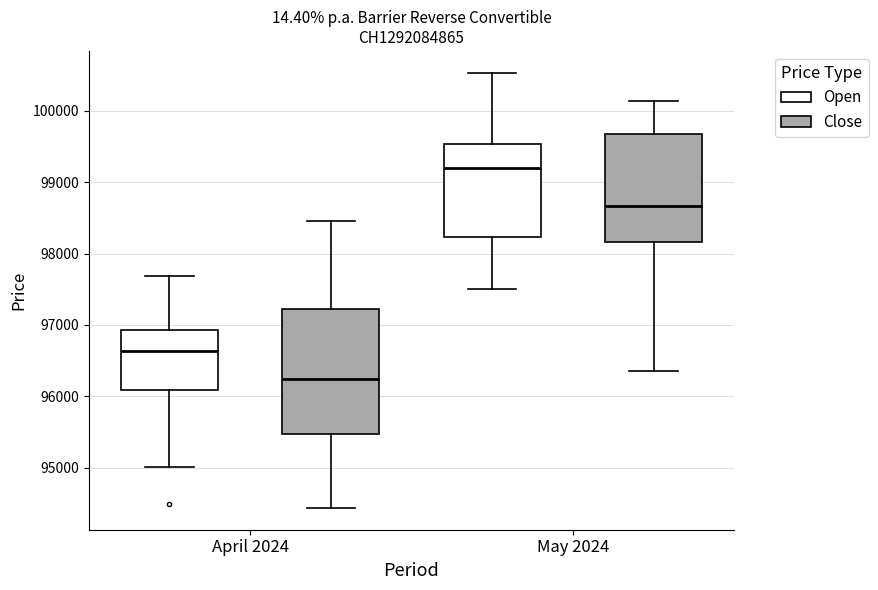

Reading left to right, transcribe this box plot: for each box, give where its median line is, the range the box spans, and where its two whiskers end, as read against the y-axis. The values are not printed on the chart, so give them approximately, as read against the axis.

April 2024 (Open): median 96600, box 96100 to 96900, whiskers 95000 to 97700
April 2024 (Close): median 96300, box 95500 to 97200, whiskers 94400 to 98500
May 2024 (Open): median 99200, box 98200 to 99500, whiskers 97500 to 100500
May 2024 (Close): median 98700, box 98200 to 99700, whiskers 96400 to 100100